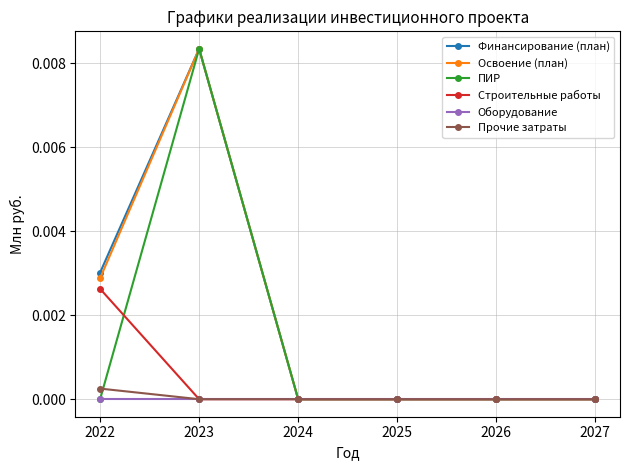

At which label does Строительные работы reach its peak?

2022